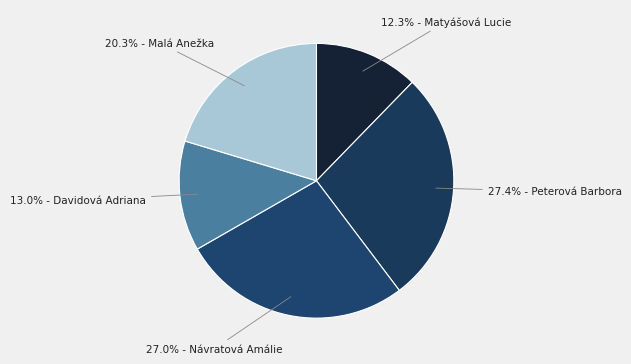

Rank the categories by value from highest to lowest.

Peterová Barbora, Návratová Amálie, Malá Anežka, Davidová Adriana, Matyášová Lucie